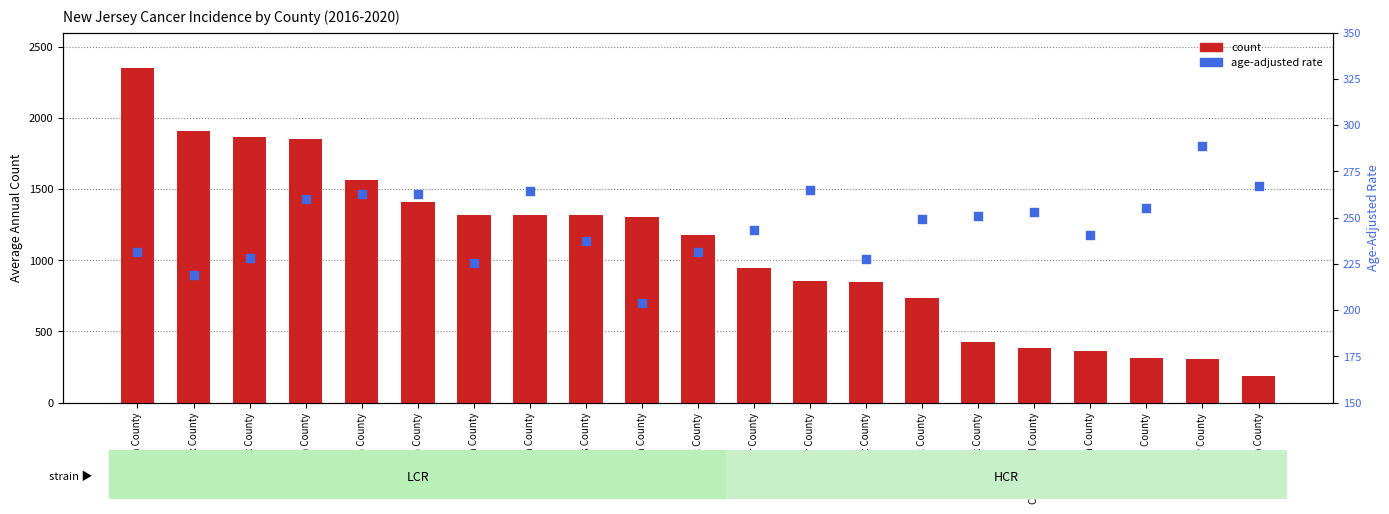

What is the total value across all series at Hunterdon County?

605.5